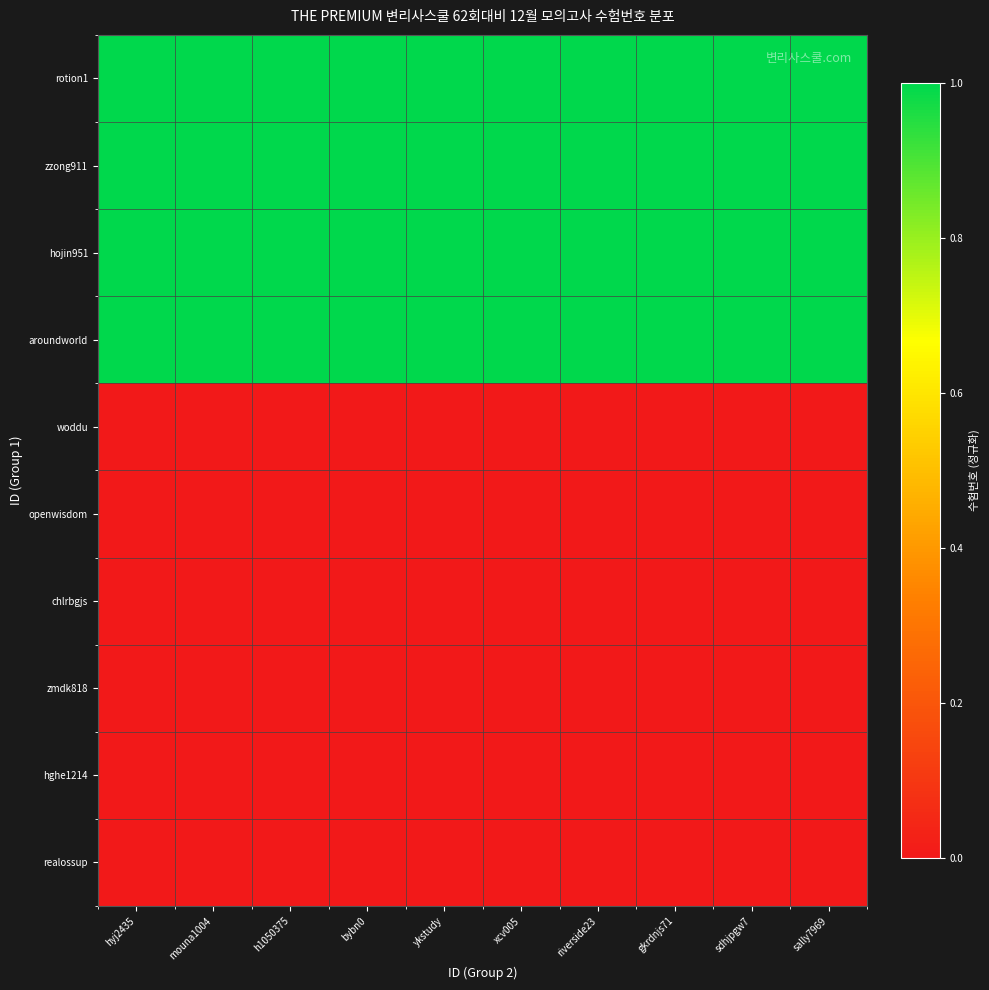

Between ykstudy and h1050375, which is larger?

ykstudy